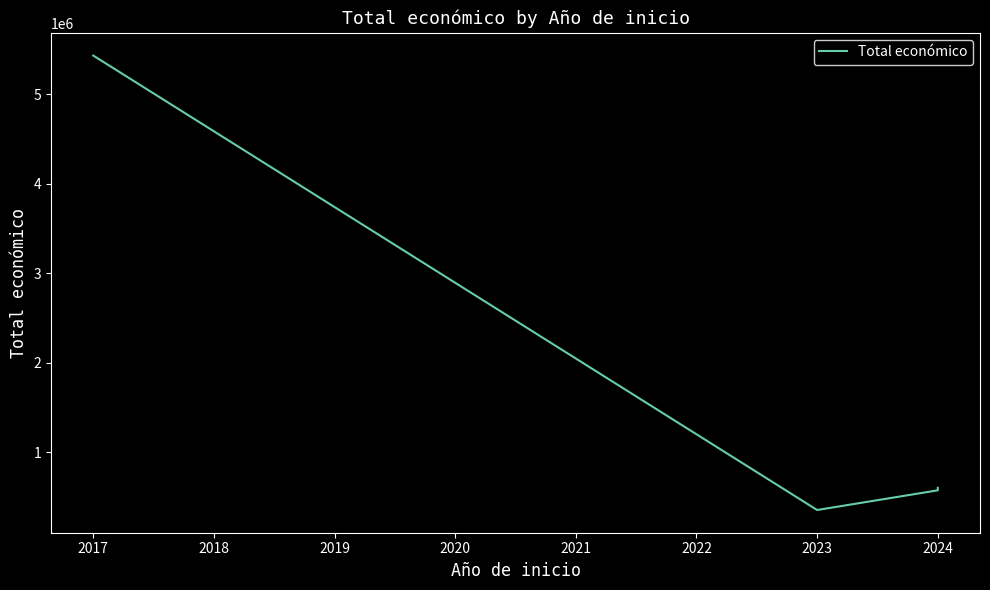

How many lines are shown in the chart?

1